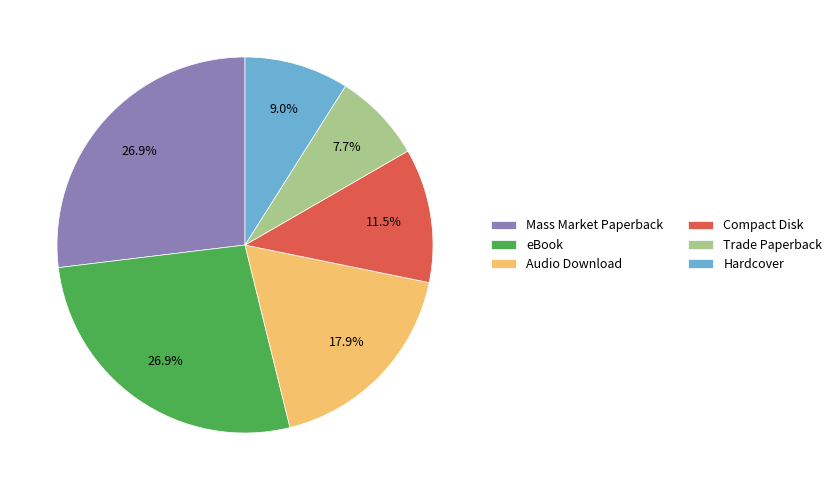

To the nearest percent, what percentage of the pie is Audio Download?

18%